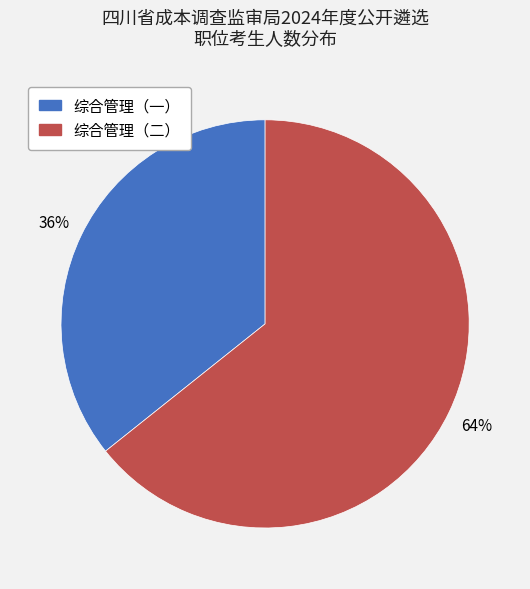

To the nearest percent, what percentage of the pie is 综合管理（二）?

64%